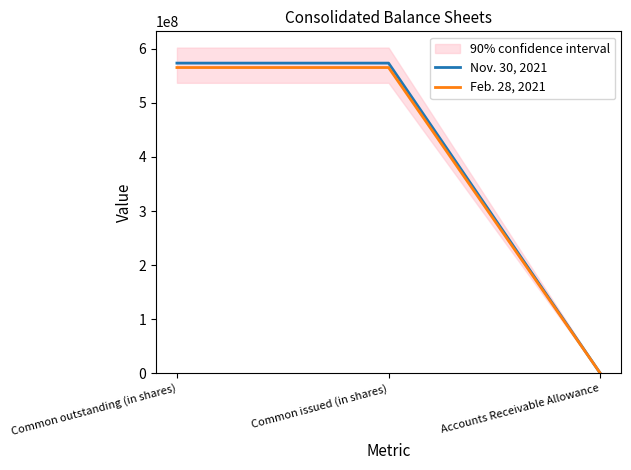

Is the value of Feb. 28, 2021 at Common issued (in shares) greater than the value of Nov. 30, 2021 at Accounts Receivable Allowance?

Yes